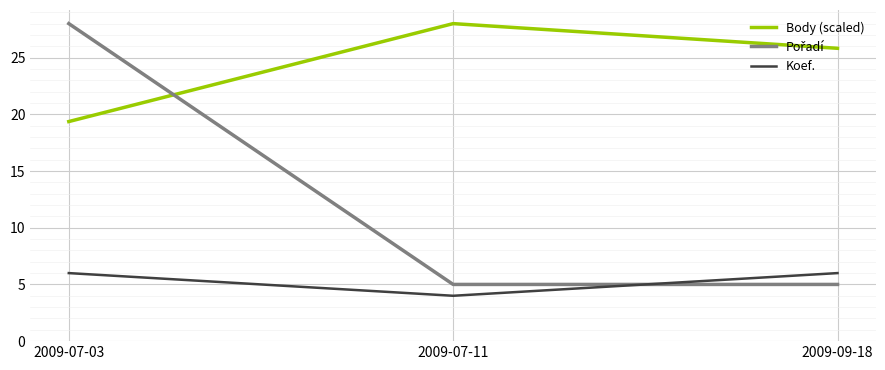

Where is Body (scaled) nearest to the value 23?

2009-09-18